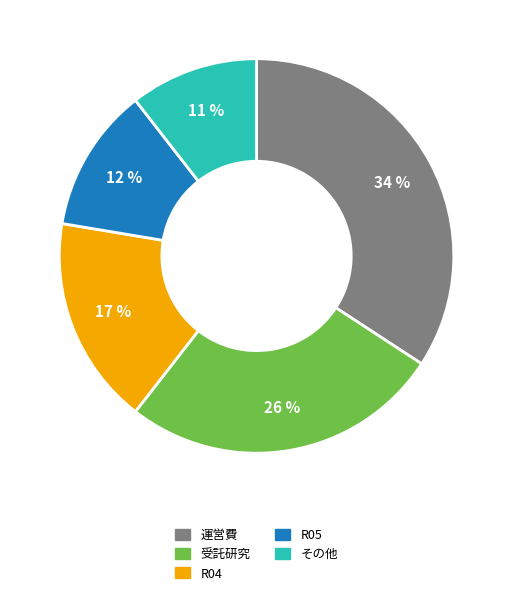

Does any single category account for the majority?

No